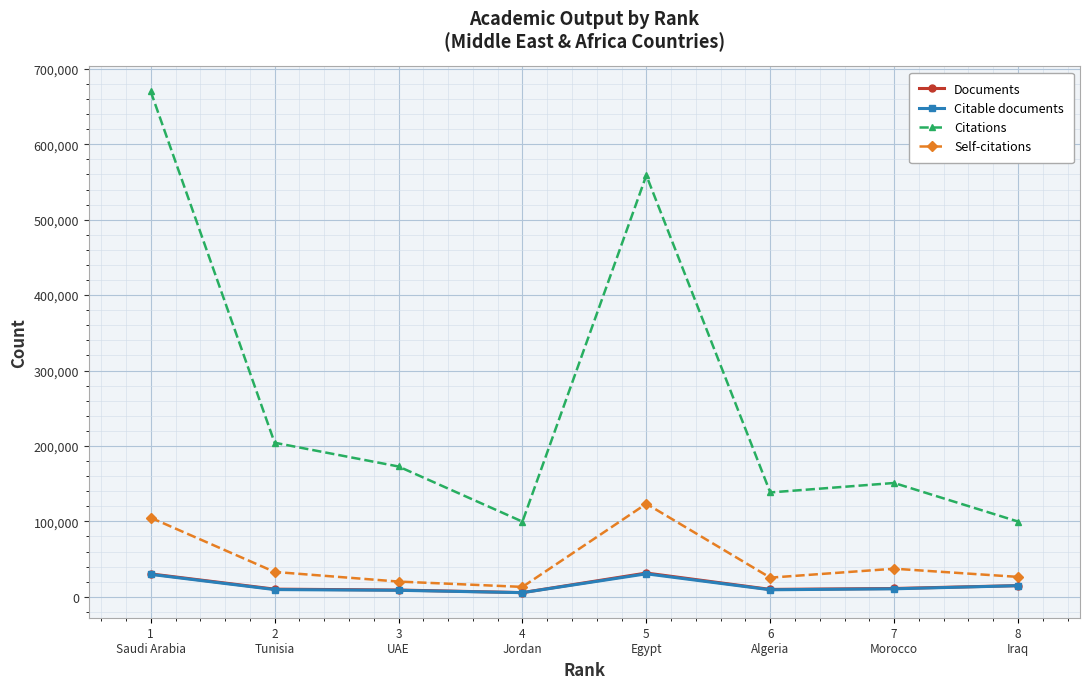

The Citations series shows 24378 at 4
Jordan. True or false?

False